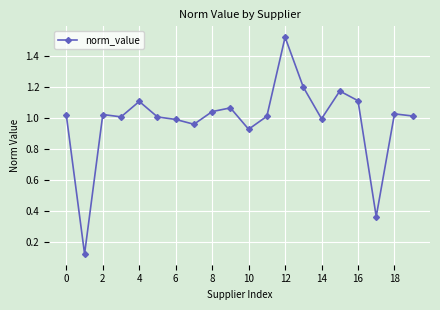

What is the sum of all values?

19.6